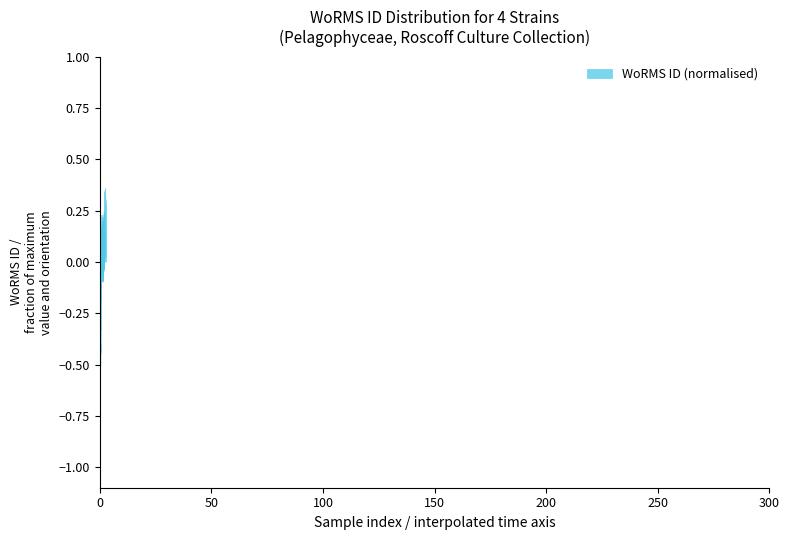

Reading left to right, list all the values displayed in this chart.

157466	369378	369378	375701